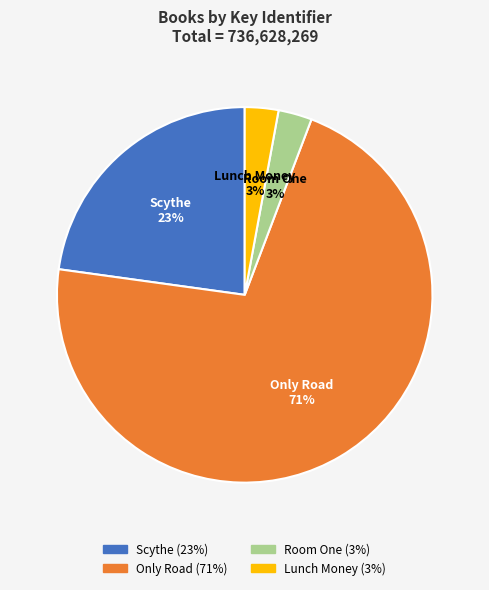

How many segments does this pie chart have?

4